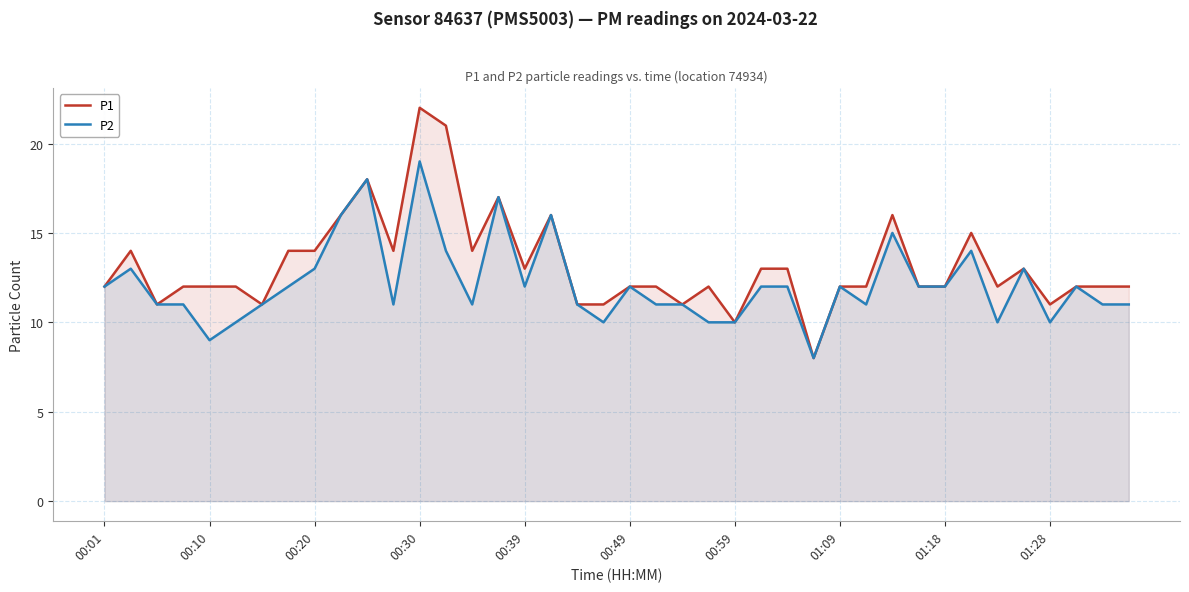

Reading left to right, list all the values displayed in this chart.

P1: 12	14	11	12	12	12	11	14	14	16	18	14	22	21	14	17	13	16	11	11	12	12	11	12	10	13	13	8	12	12	16	12	12	15	12	13	11	12	12	12
P2: 12	13	11	11	9	10	11	12	13	16	18	11	19	14	11	17	12	16	11	10	12	11	11	10	10	12	12	8	12	11	15	12	12	14	10	13	10	12	11	11